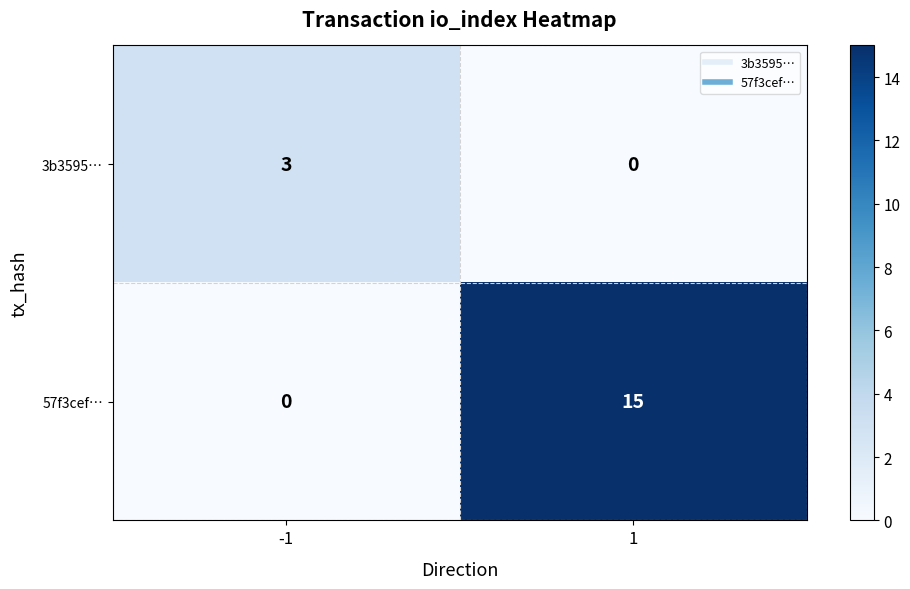

The 57f3cef… series shows 15 at 1. True or false?

True